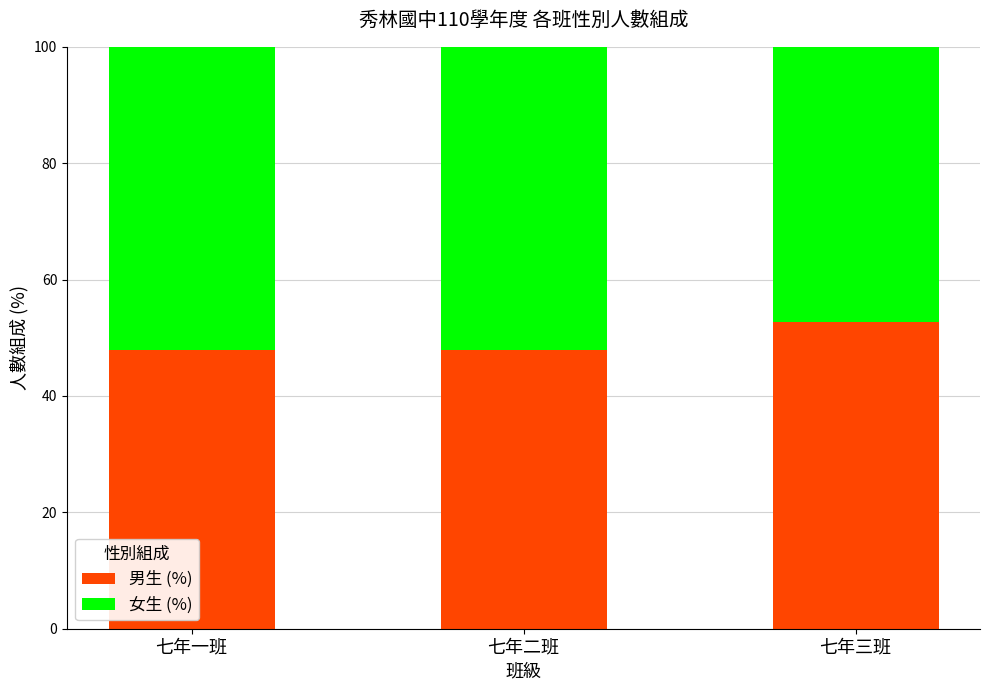

What are all the series names shown in the legend?

男生 (%), 女生 (%)